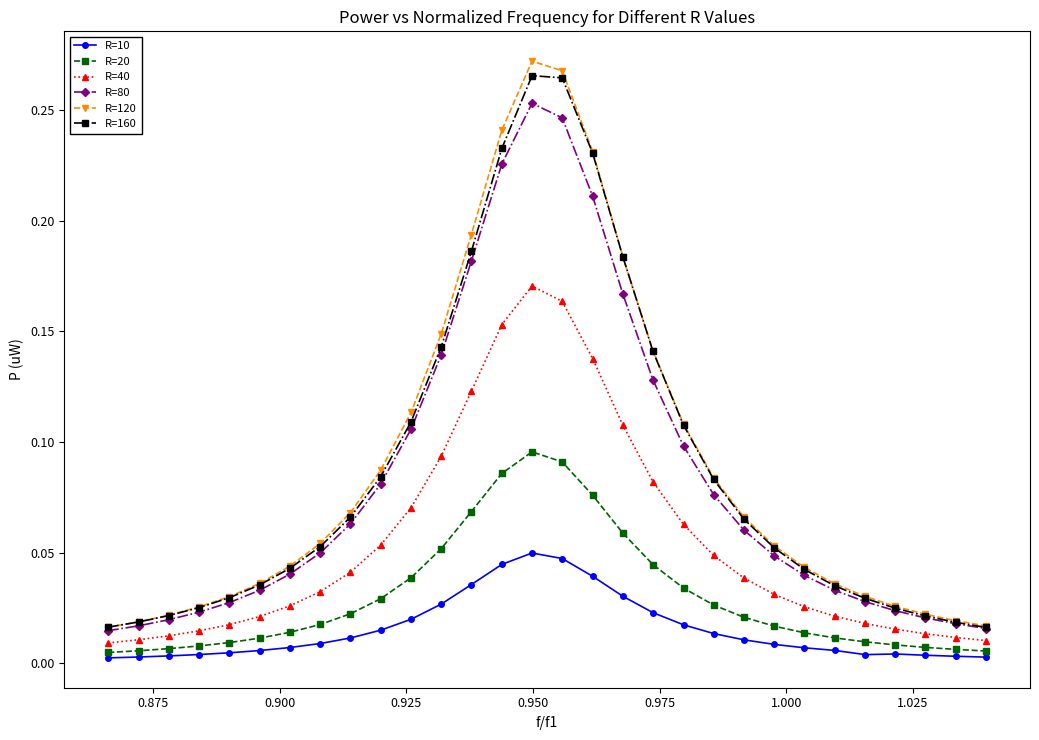

True or false: R=40 and R=120 intersect in this chart.

False